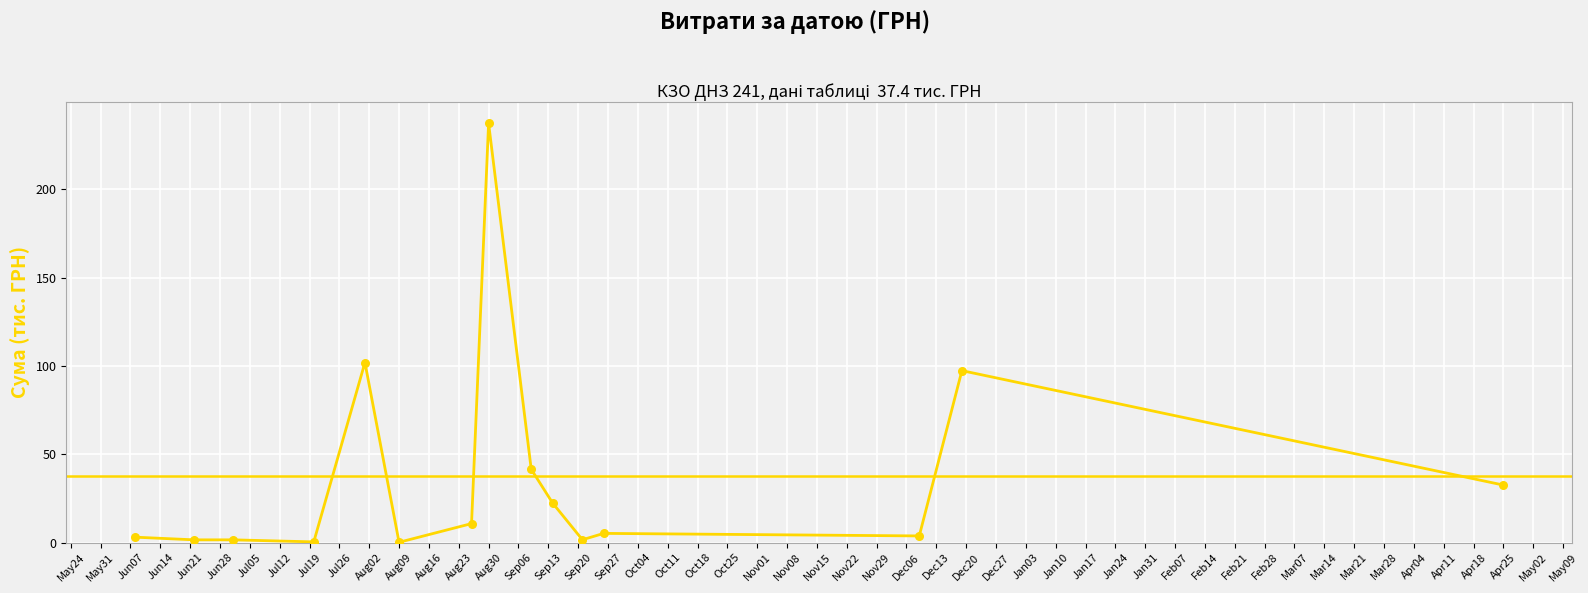

What is the greatest value displayed?

237.4